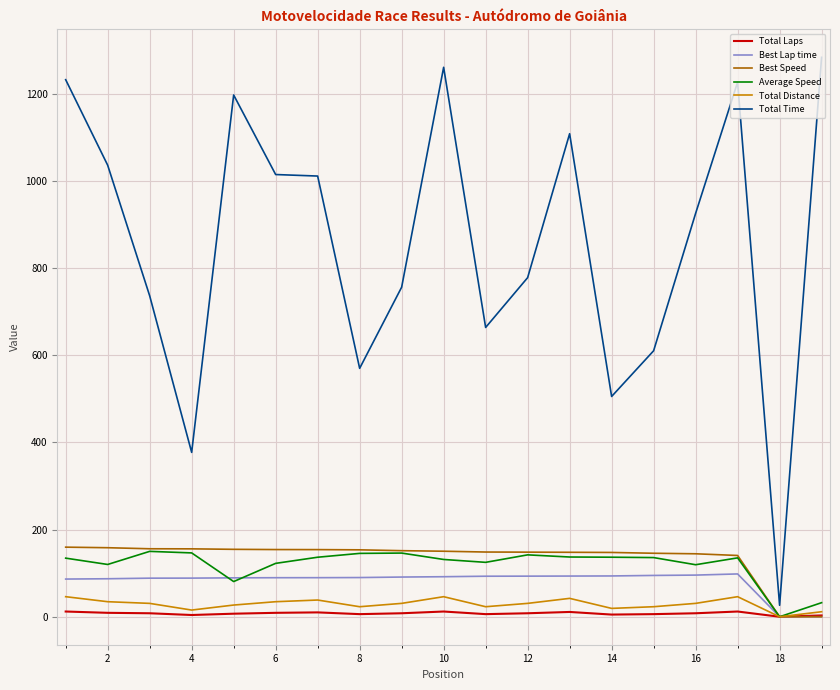

Count the number of data series in this chart.

6